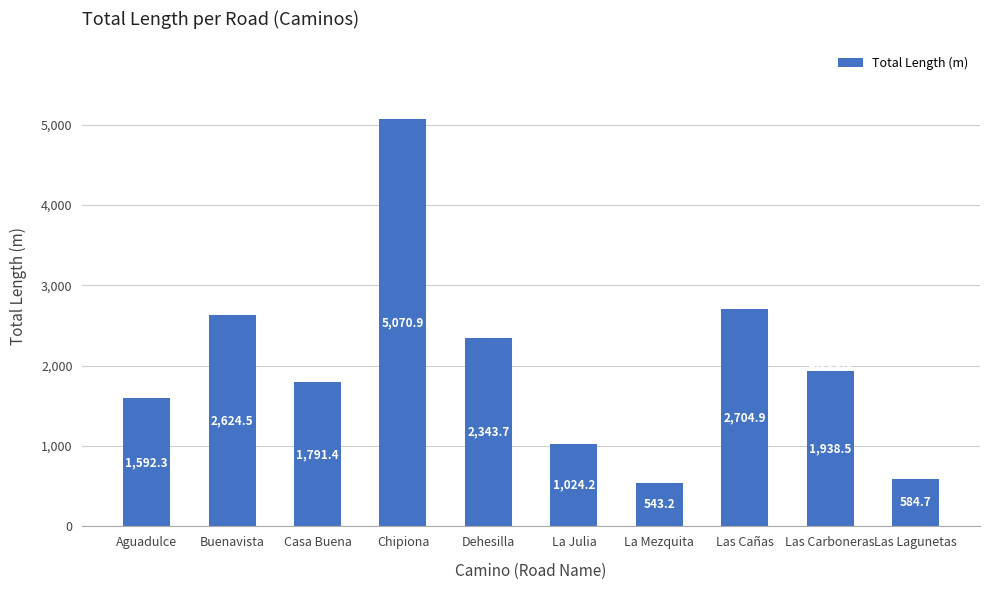

How many bars are there in total?

10